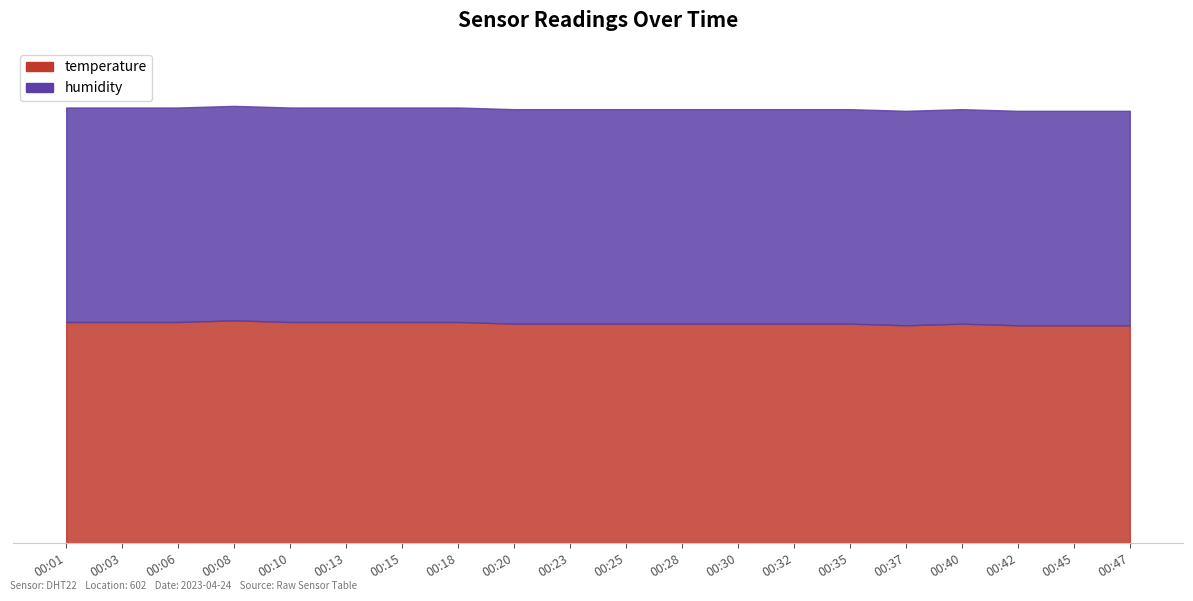

Which series has the largest total across all categories?

humidity